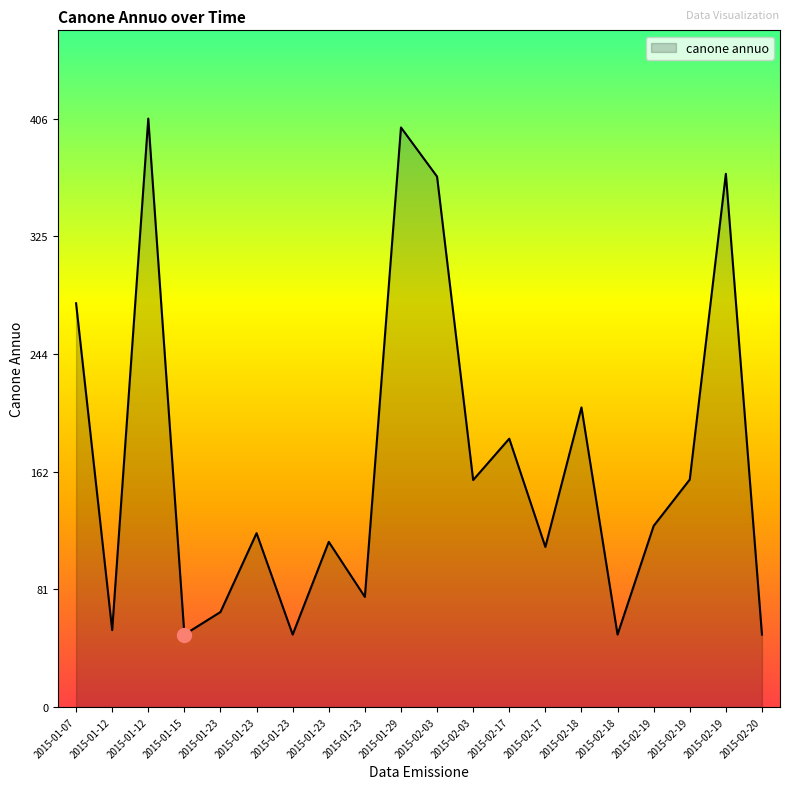

True or false: the data shows 180.5 at 2015-02-03.

False